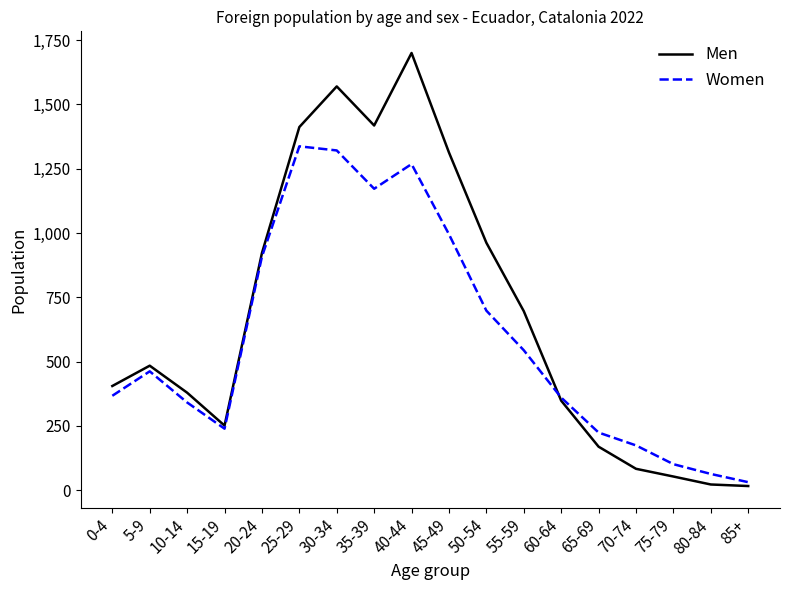

How many interior local peaks does the Men series have?

3